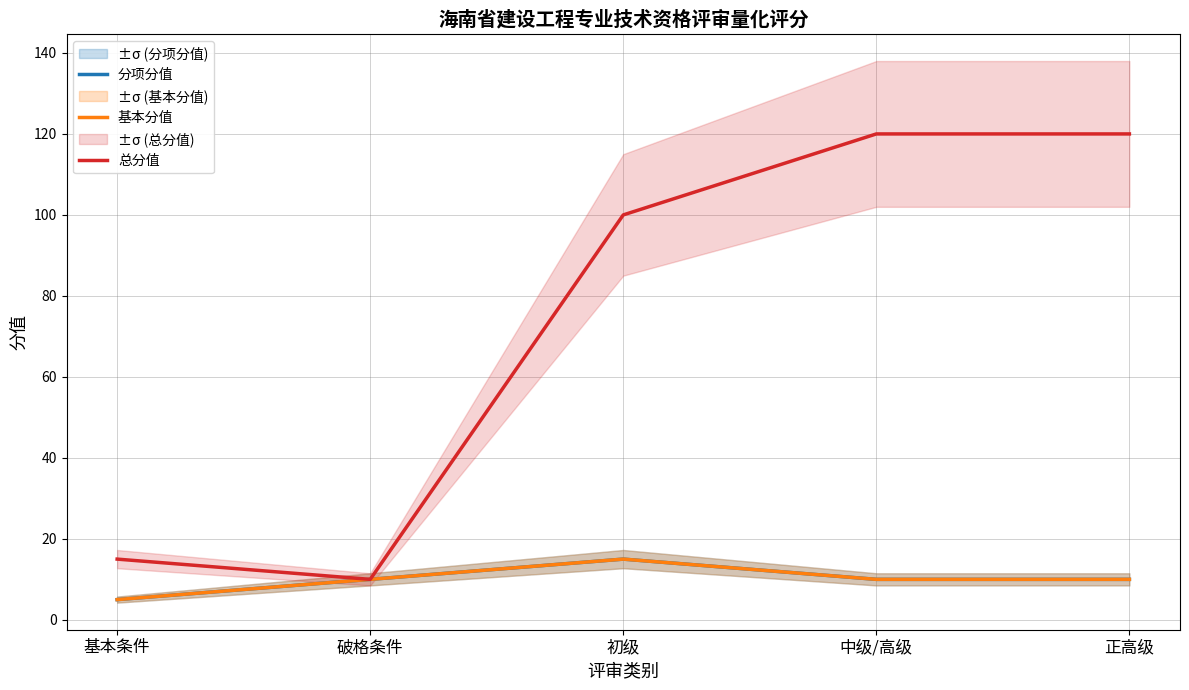

What is the label of the 3rd point from the left?

初级